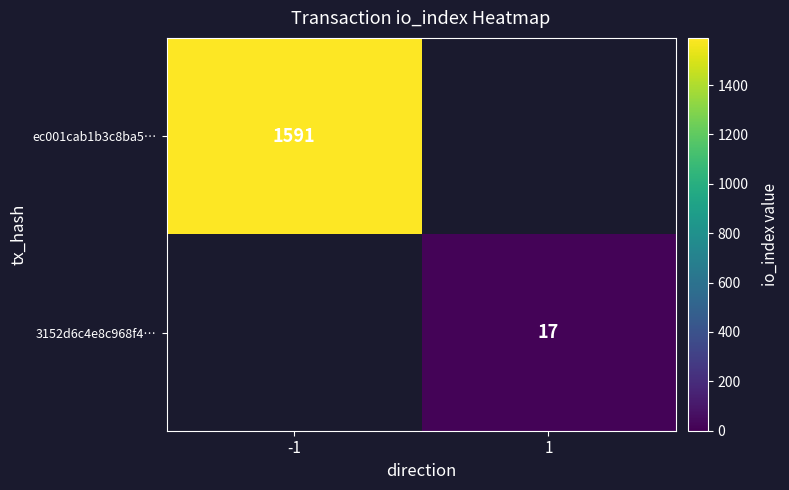

True or false: ec001cab1b3c8ba5… has a value of 1591 at -1.

True